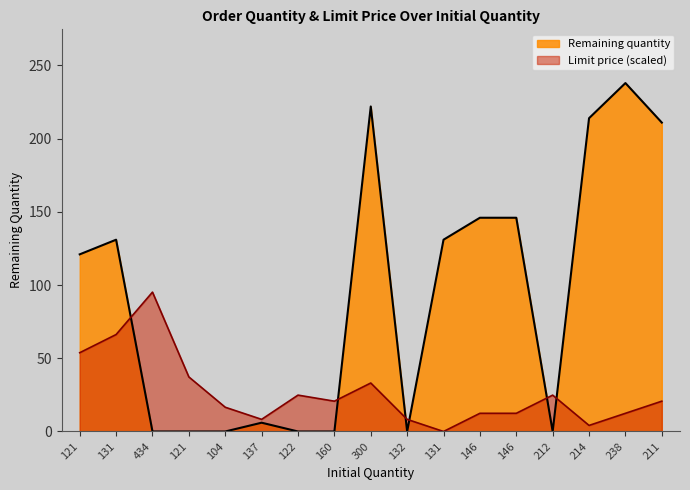

How many distinct data groups are displayed?

2